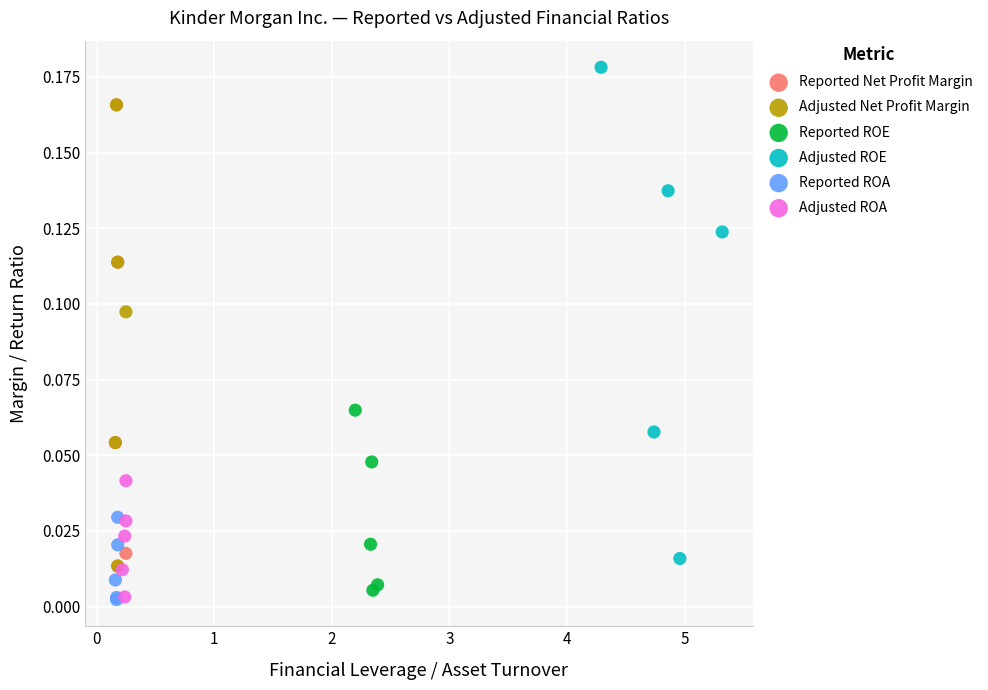

Which series contains the highest Y value?

Adjusted ROE